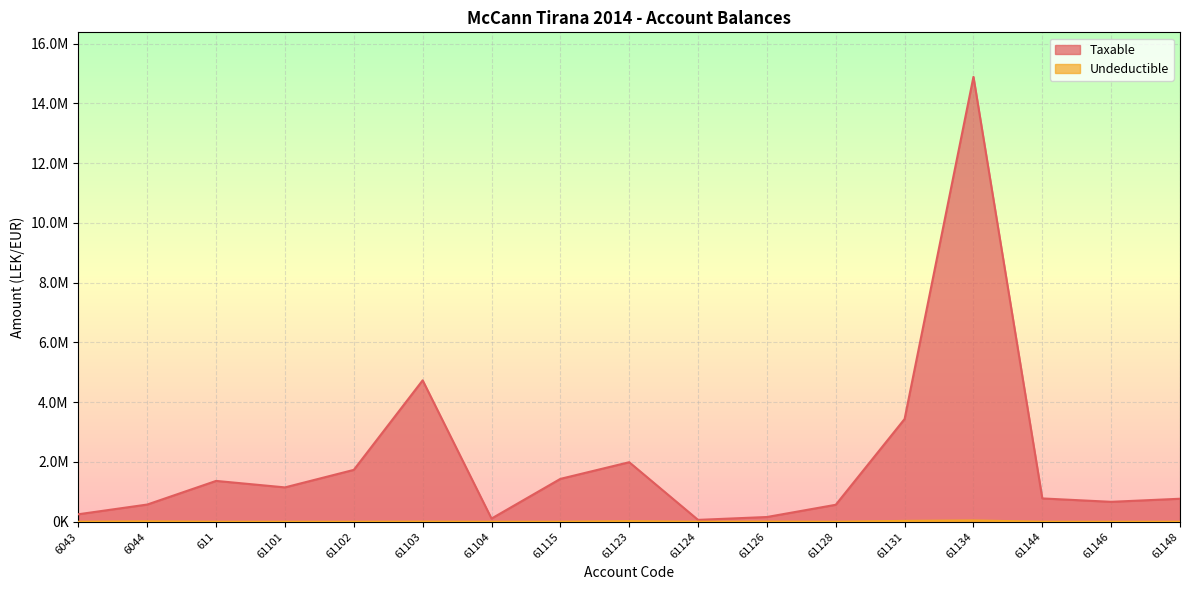

What is the label of the 5th point from the left?

61102